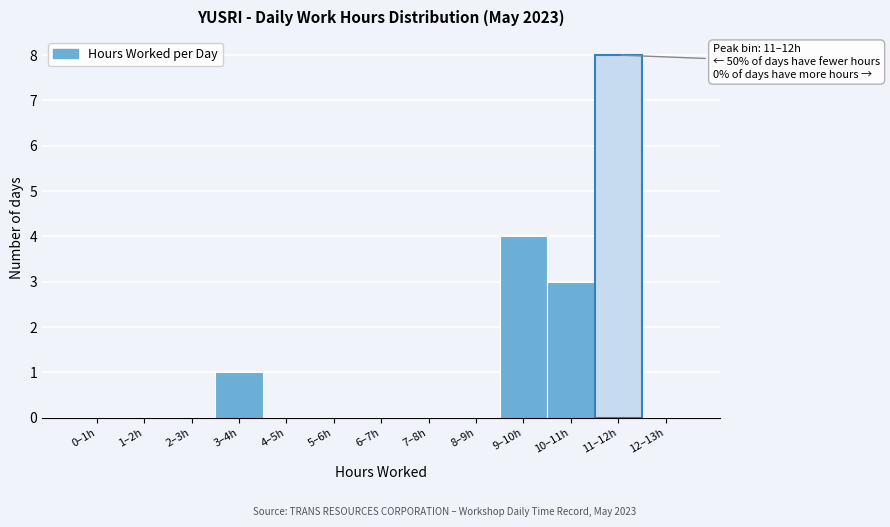

Reading right to left, transcribe all the data shown in this chart.

12–13h=0	11–12h=8	10–11h=3	9–10h=4	8–9h=0	7–8h=0	6–7h=0	5–6h=0	4–5h=0	3–4h=1	2–3h=0	1–2h=0	0–1h=0